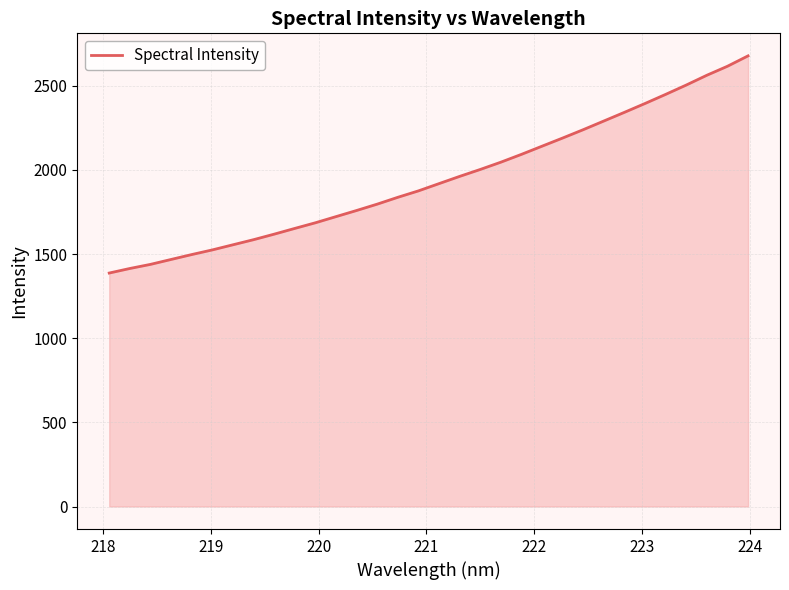

What is the difference between the maximum and minimum values?

1290.6